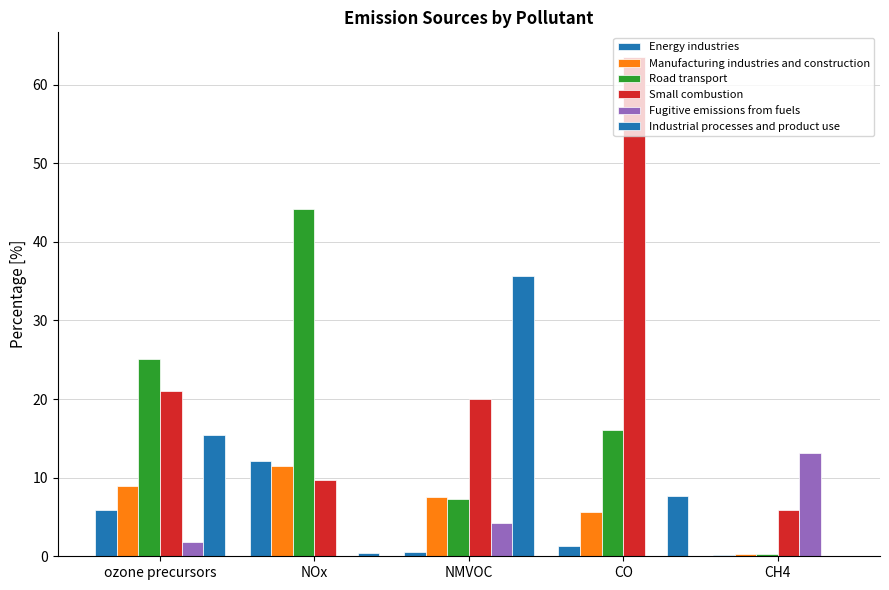

Reading left to right, extract all data points from this chart.

Energy industries: 5.9	12.1	0.5	1.4	0.2
Manufacturing industries and construction: 9.0	11.5	7.5	5.6	0.3
Road transport: 25.1	44.2	7.2	16.0	0.3
Small combustion: 21.0	9.7	20.1	63.5	5.9
Fugitive emissions from fuels: 1.9	0.0	4.2	0.0	13.2
Industrial processes and product use: 15.4	0.4	35.7	7.7	0.0